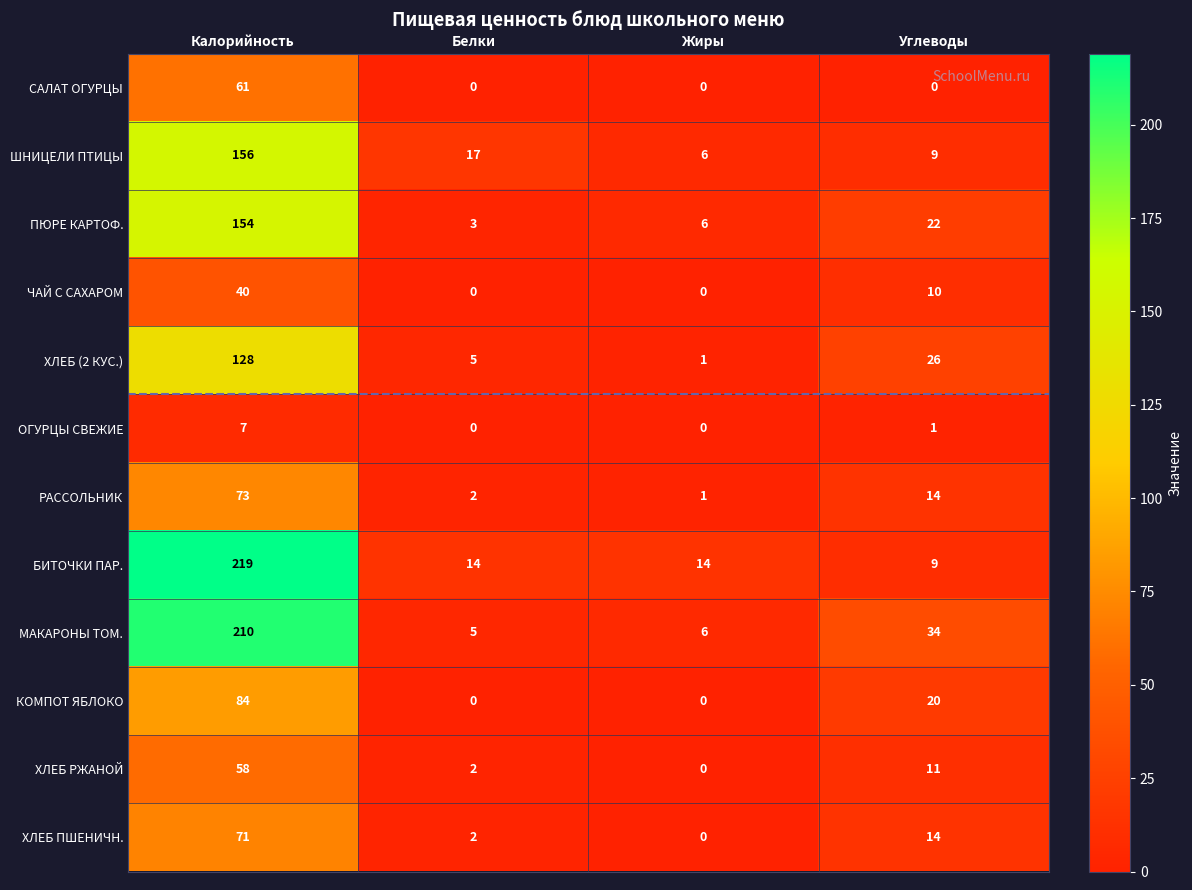

What is the highest value of the ХЛЕБ (2 КУС.) series?

128